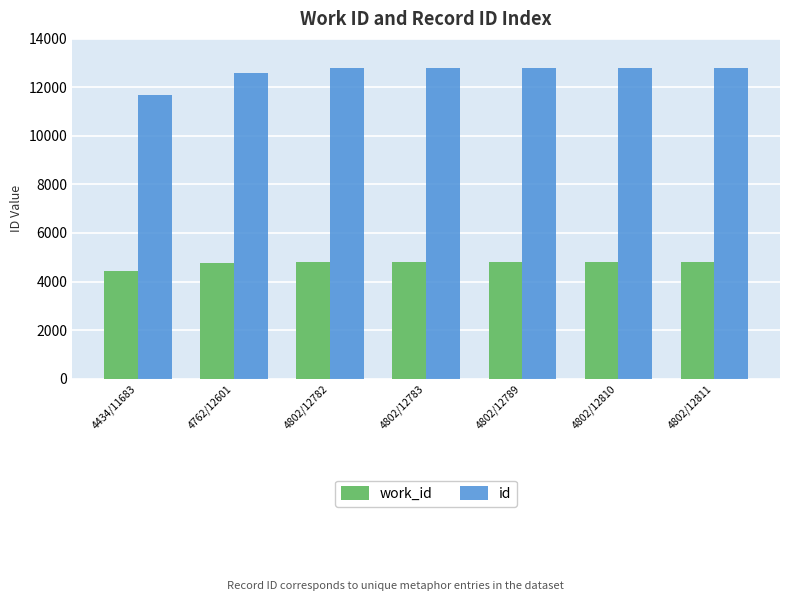

Is the value of work_id at 4802/12789 greater than the value of id at 4434/11683?

No